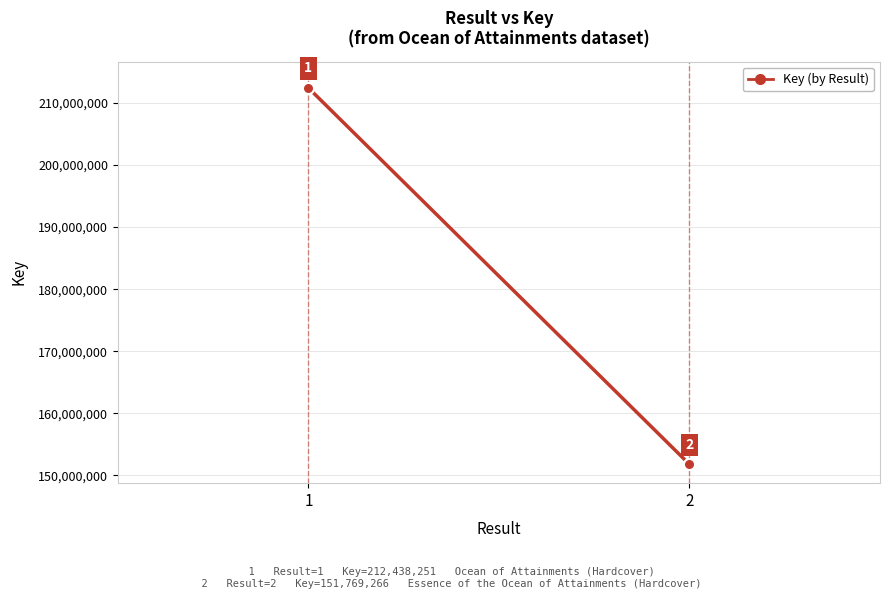

What is the change in value from 1 to 2?

-60668985